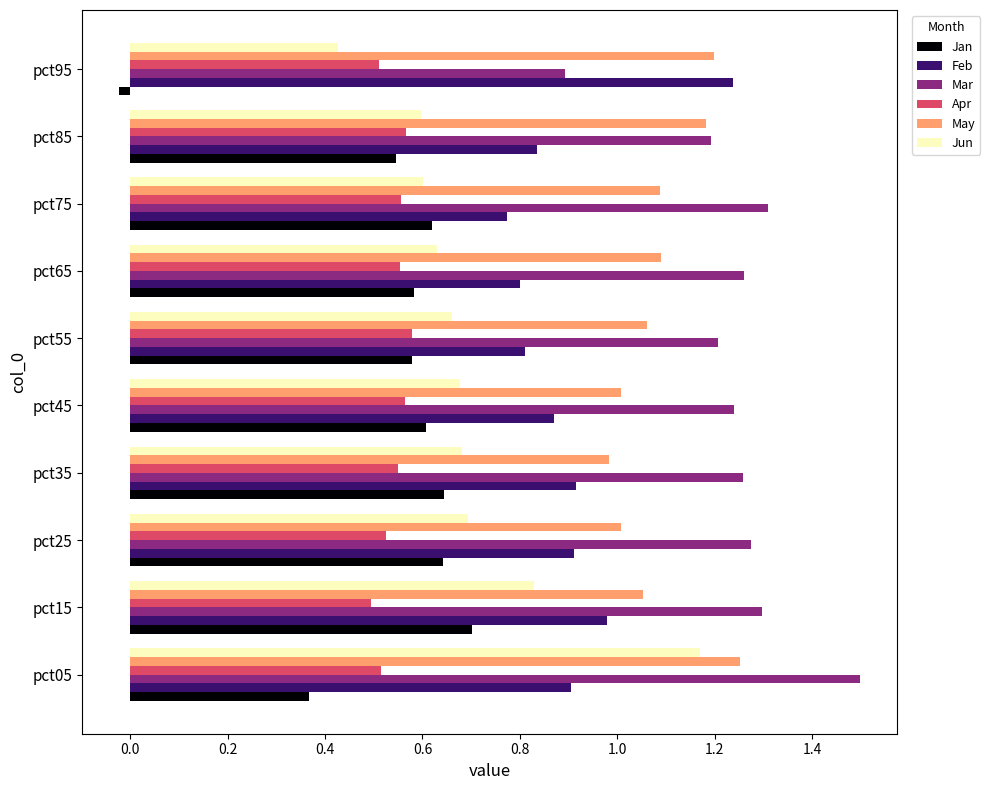

Is it true that Feb equals 1.7 at pct95?

False